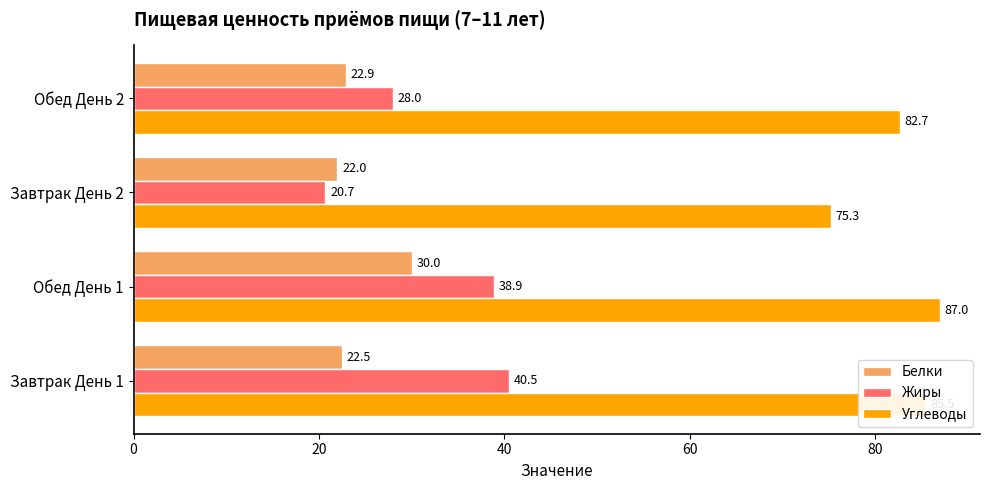

What is the sum of all Белки values?

97.4